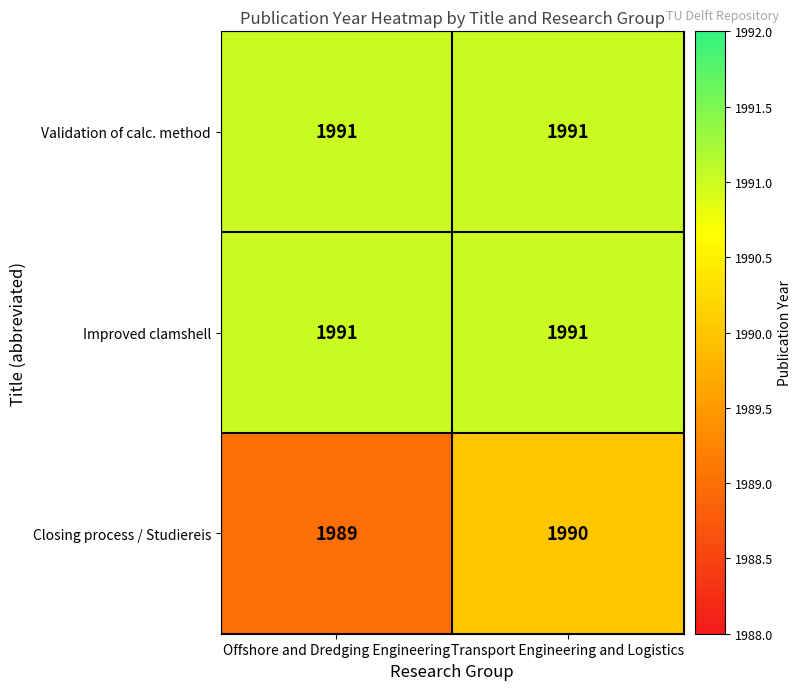

What is the maximum value for Validation of calc. method?

1991